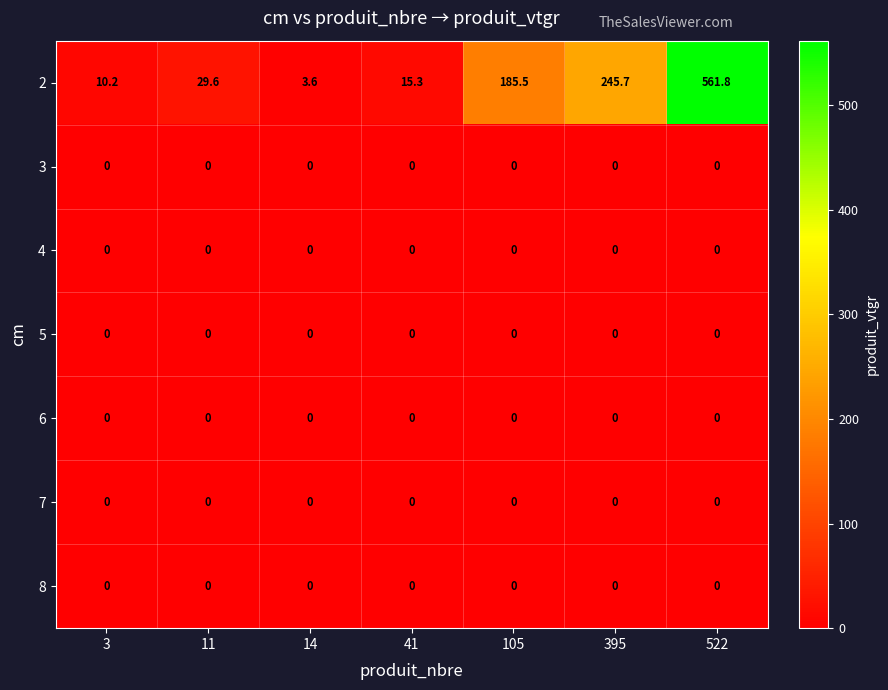

At how many categories does at least one series exceed 239?

2